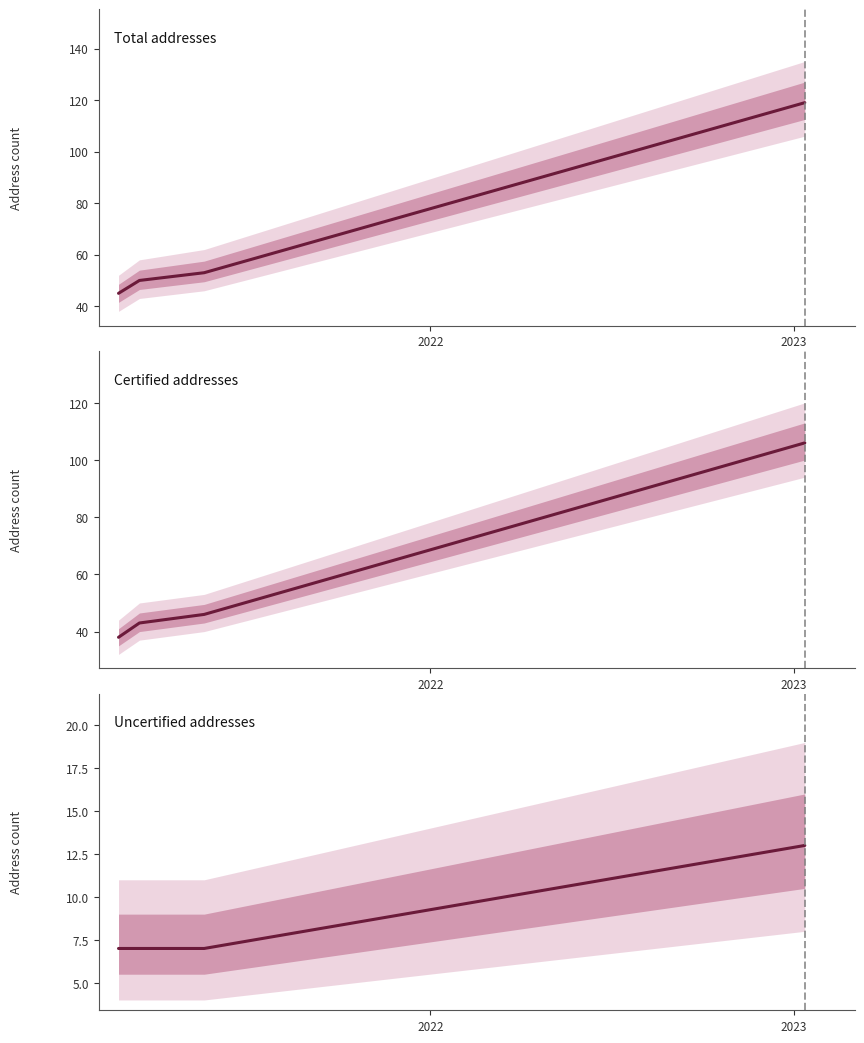

What is the value of the Certified addresses point at the 1st from the left?

38